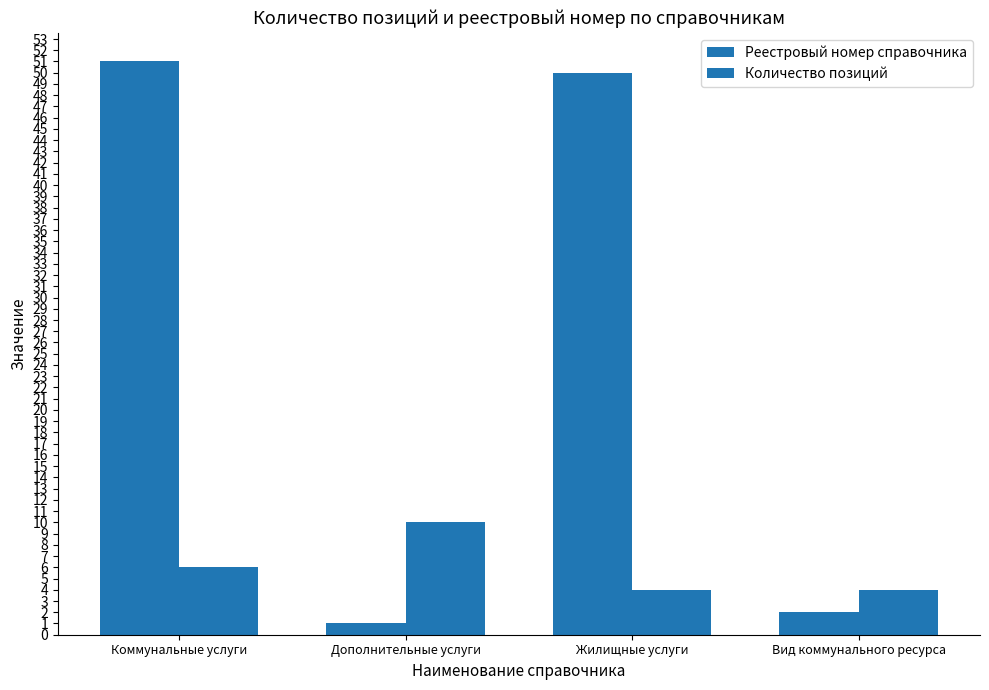

At which label does Реестровый номер справочника first exceed 50?

Коммунальные услуги